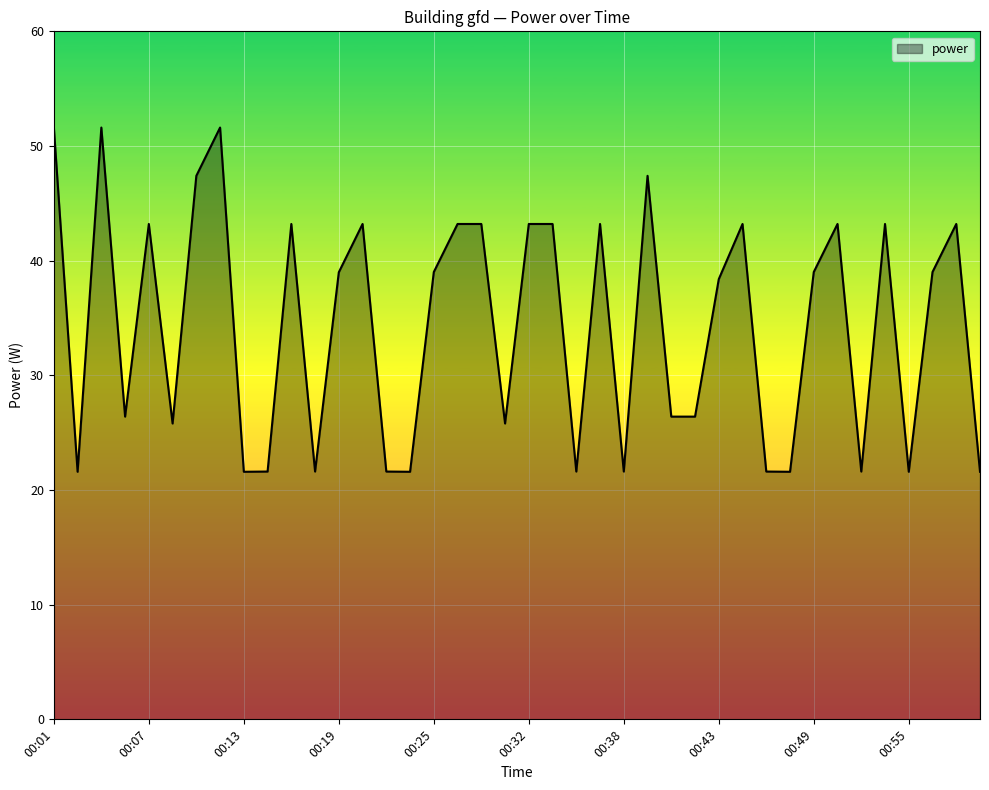

What is the smallest value displayed?

21.6